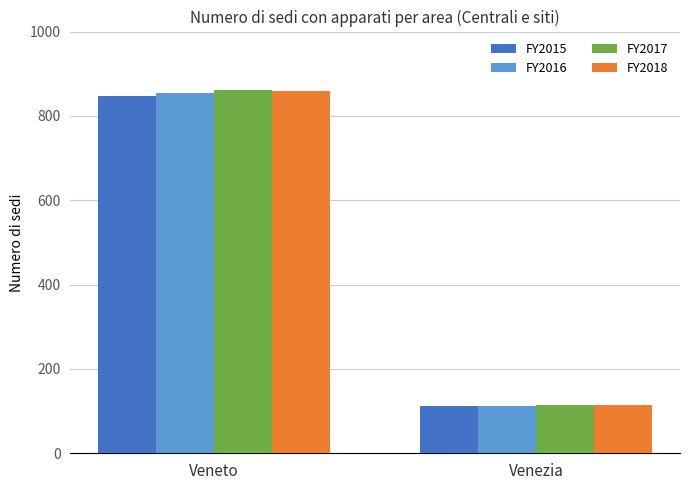

What position from the right is Venezia?

1